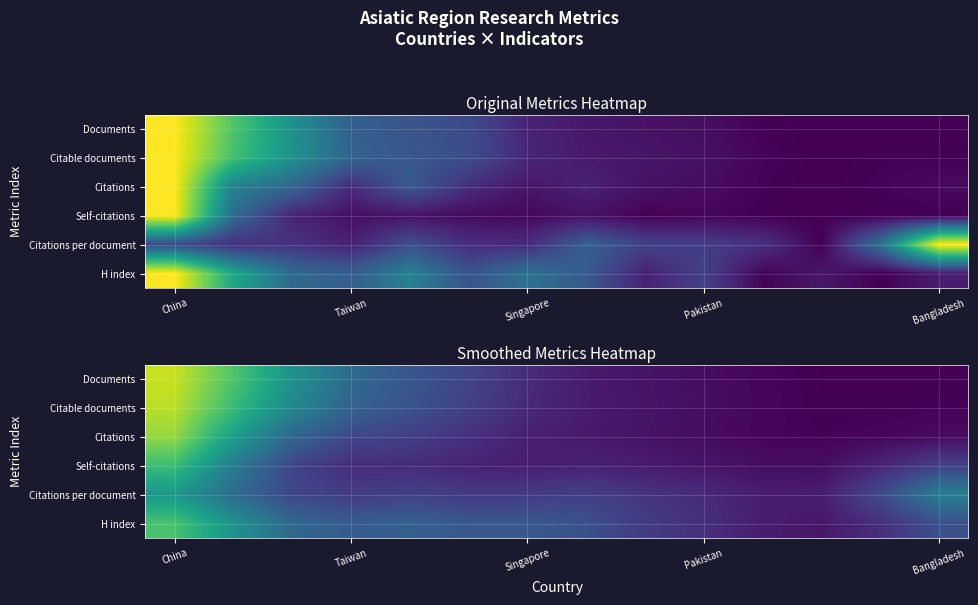

Which category has the highest value in the Self-citations series?

China